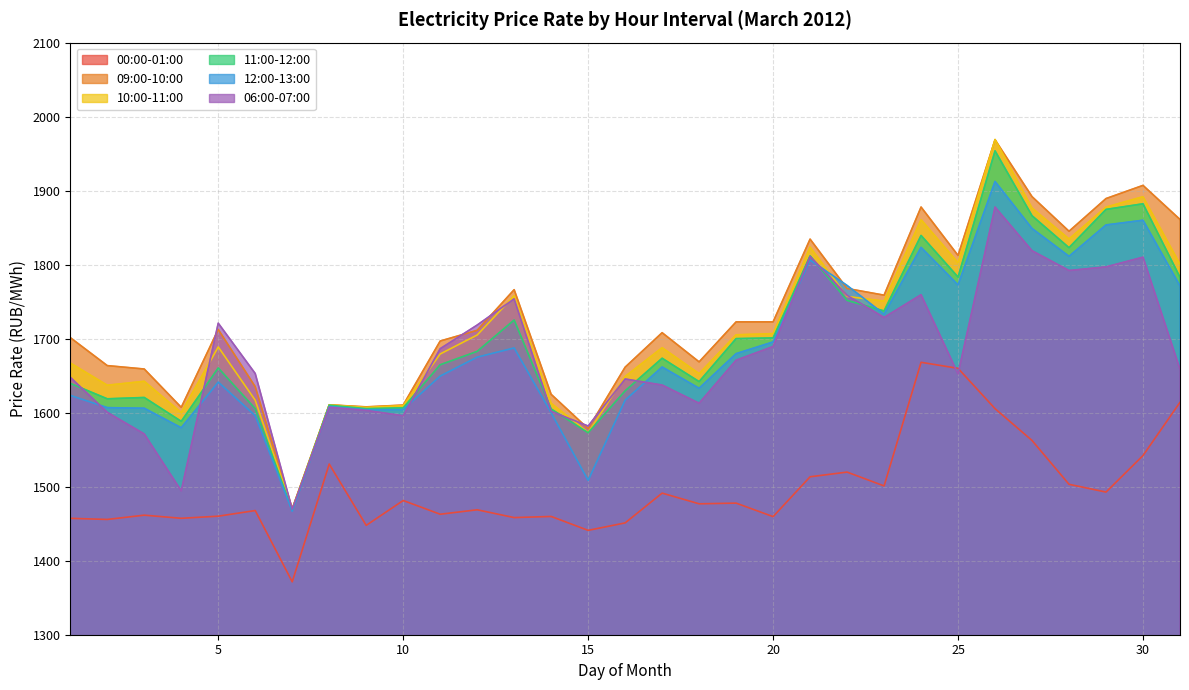

True or false: 11:00-12:00 has a value of 864.0 at 6.

False